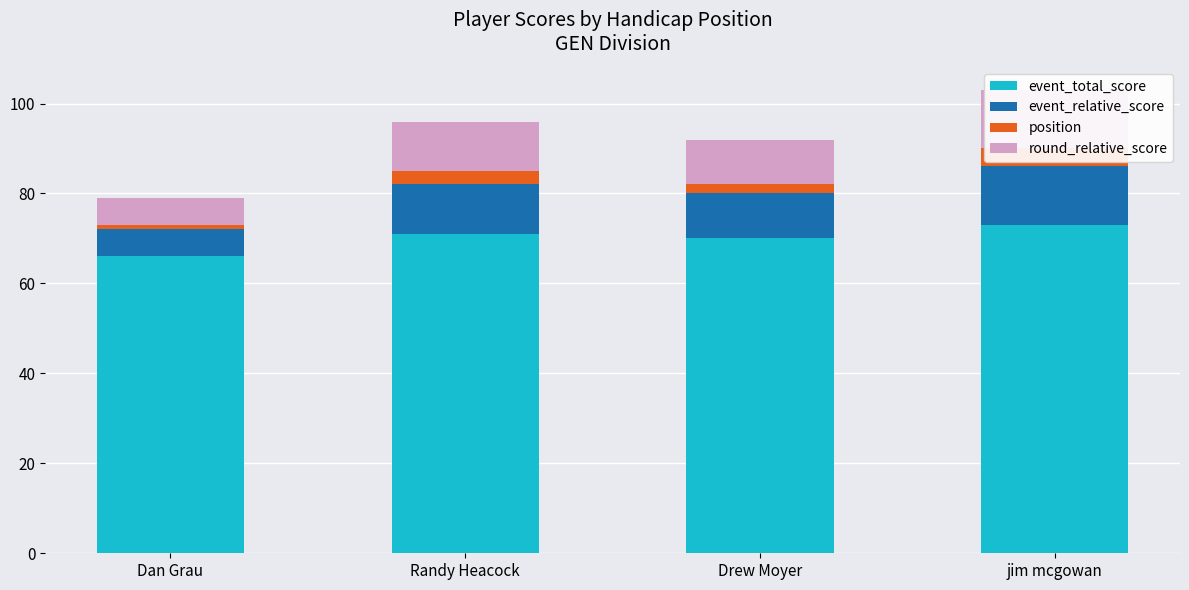

How many data points does each series have?

4